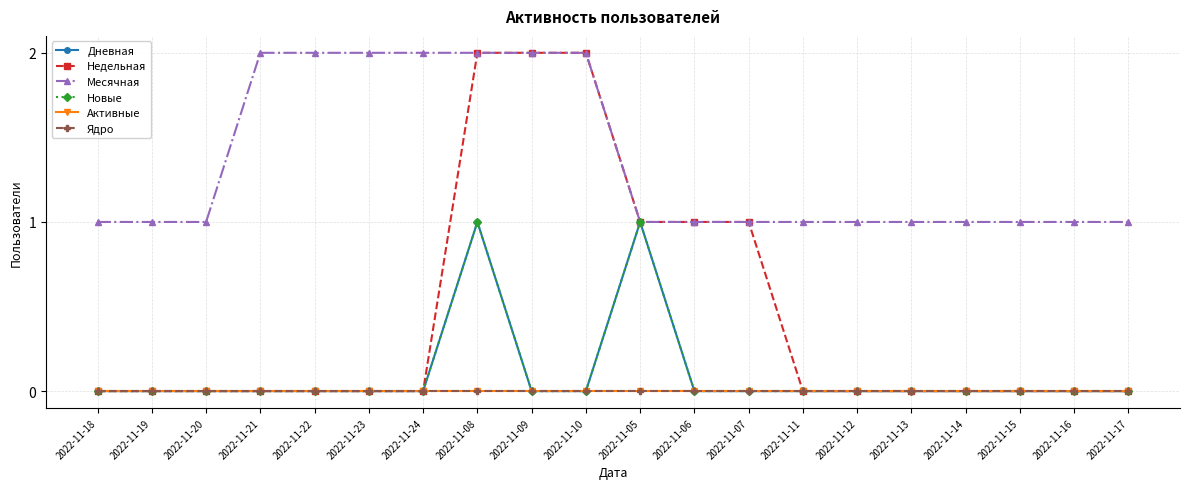

Which series has the widest spread of values?

Недельная